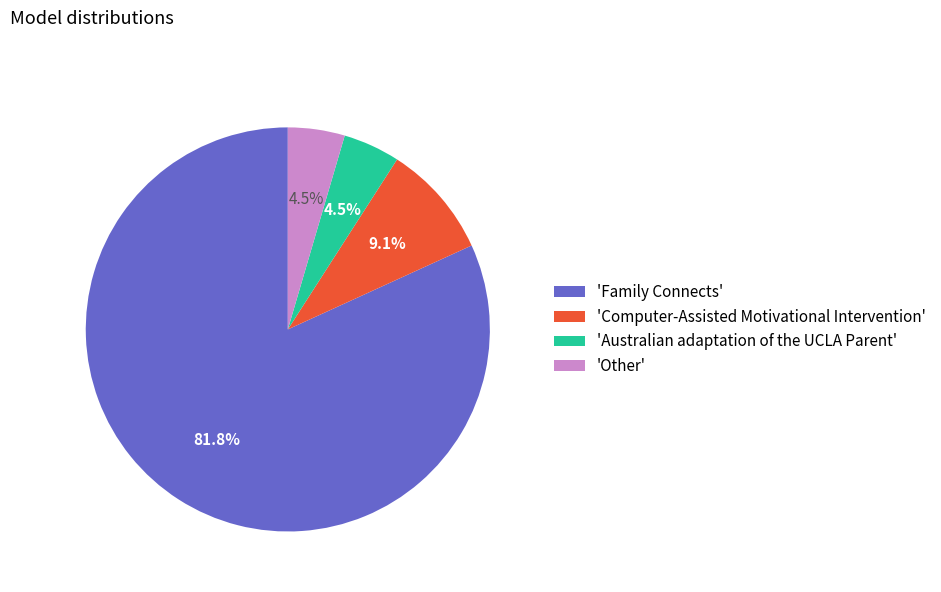

Which has a higher value, 'Other' or 'Computer-Assisted Motivational Intervention'?

'Computer-Assisted Motivational Intervention'